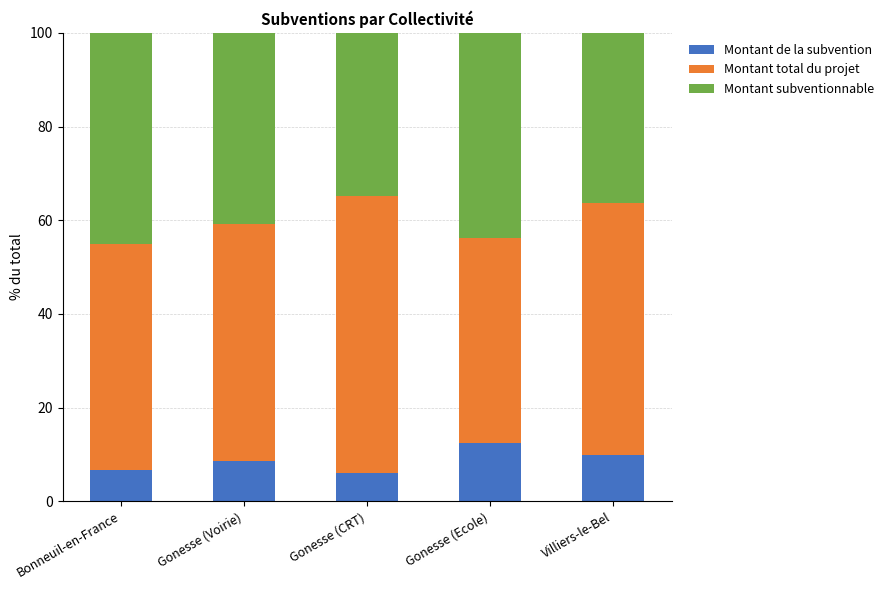

How many data points does each series have?

5